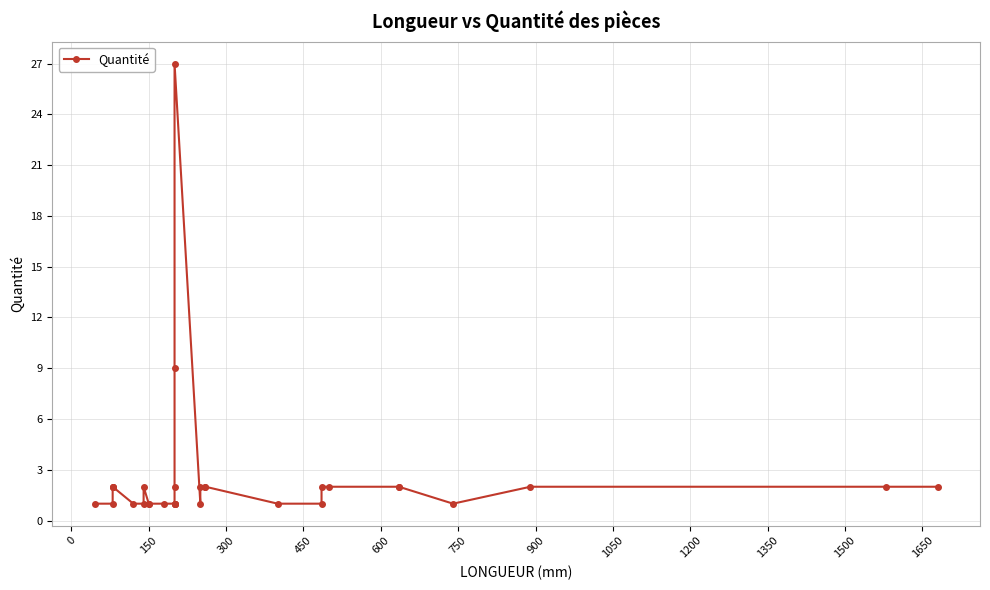

How many categories are shown in the chart?

32